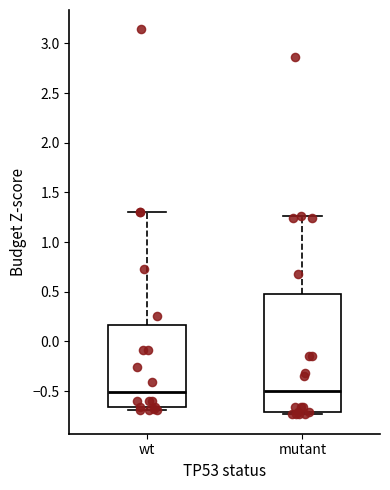

Reading left to right, transcribe this box plot: for each box, give where its median line is, the range the box spans, and where its two whiskers end, as read against the y-axis. The values are not printed on the chart, so give them approximately, as read against the axis.

wt: median -0.50, box -0.65 to 0.15, whiskers -0.70 to 1.30
mutant: median -0.50, box -0.70 to 0.45, whiskers -0.75 to 1.25